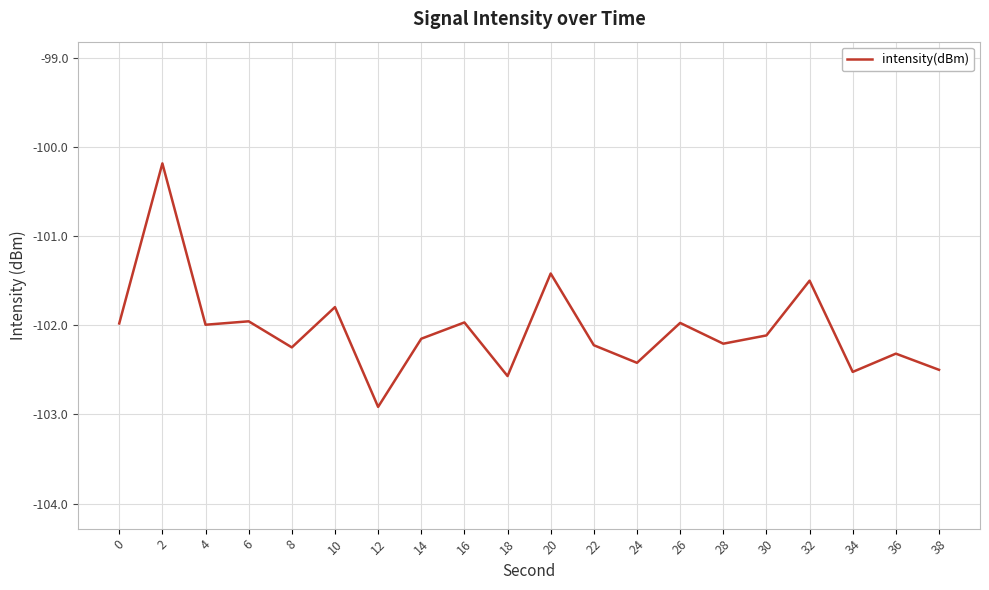

What is the change in value from 12 to 32?

+1.4